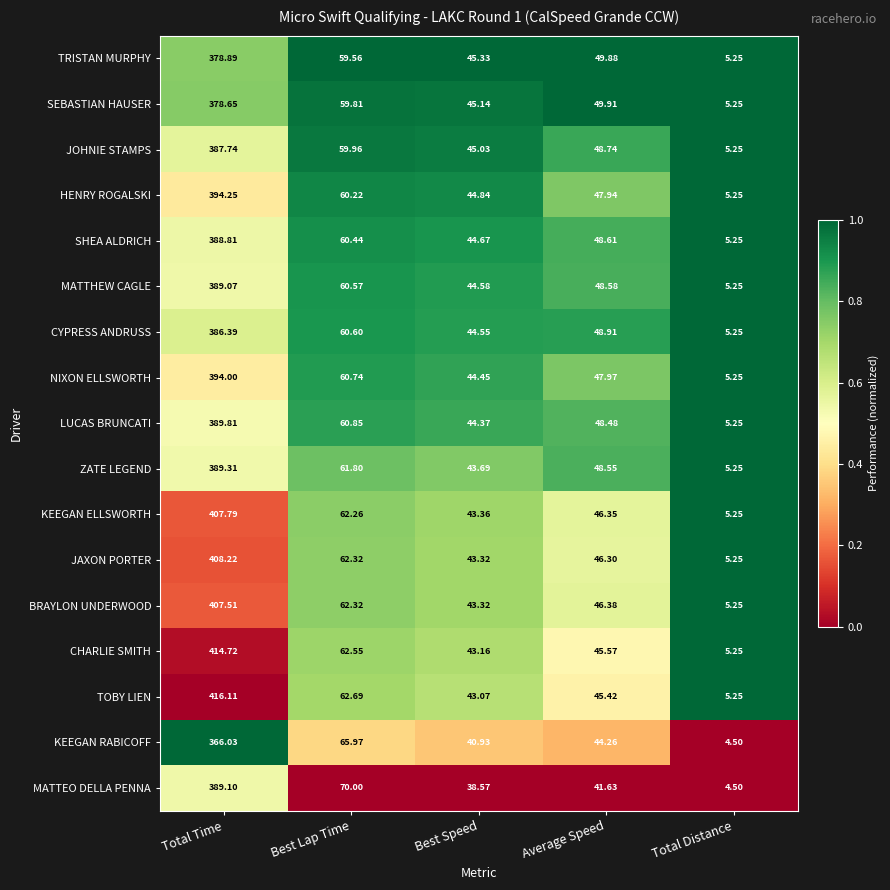

What is the maximum value shown in the chart?

416.1